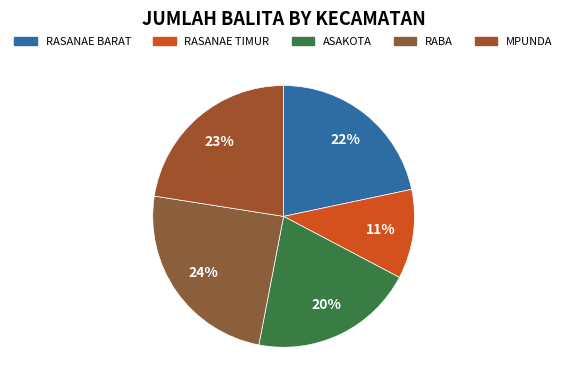

Is the sum of ASAKOTA and MPUNDA greater than half?

No